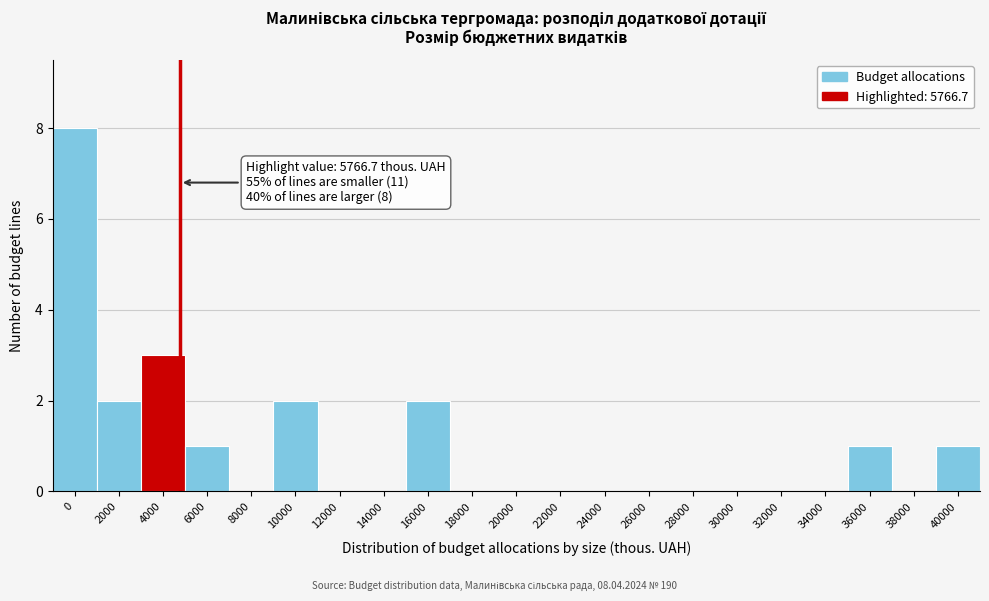

Reading right to left, extract all data points from this chart.

40000=1	38000=0	36000=1	34000=0	32000=0	30000=0	28000=0	26000=0	24000=0	22000=0	20000=0	18000=0	16000=2	14000=0	12000=0	10000=2	8000=0	6000=1	4000=3	2000=2	0=8